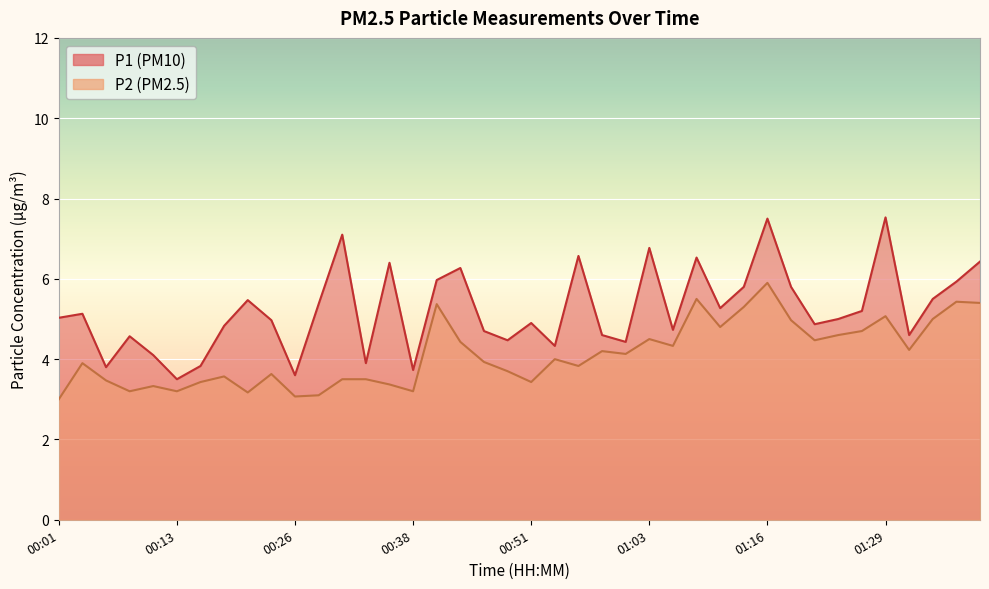

Which series has the largest total across all categories?

P1